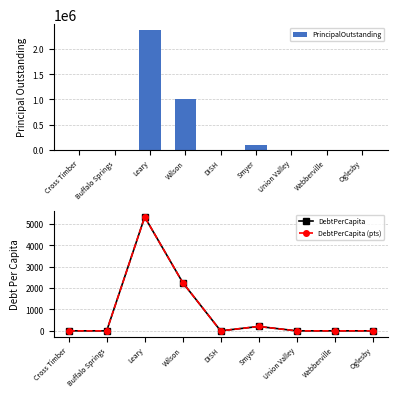

At Webberville, list the series in order from smallest to largest.

PrincipalOutstanding, DebtPerCapita, DebtPerCapita (pts)